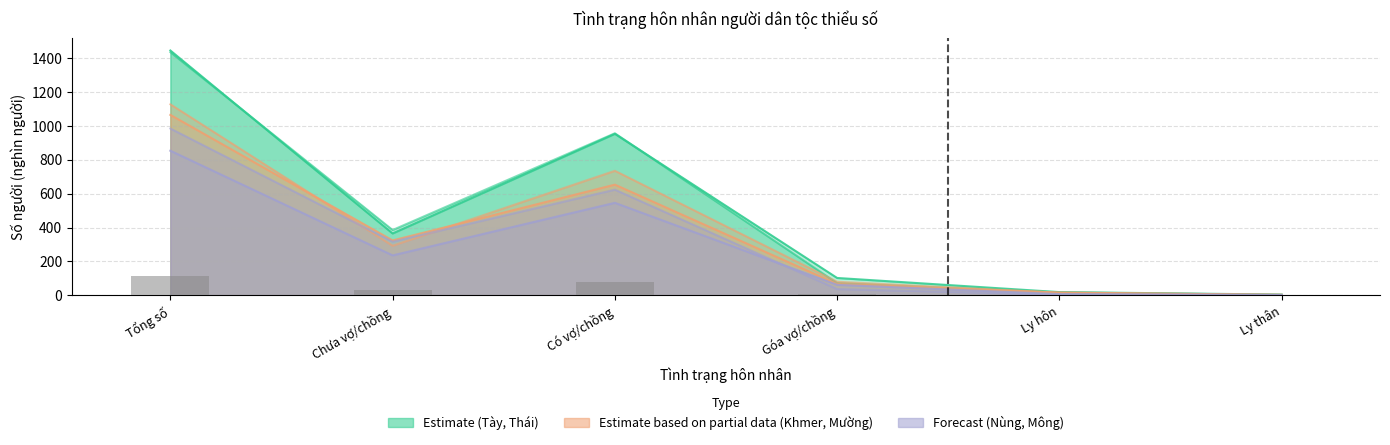

Which series has the largest range (max minus min)?

Thái